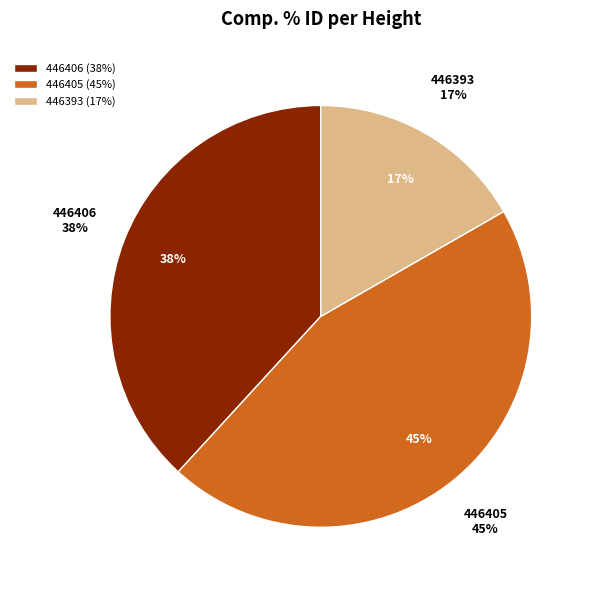

To the nearest percent, what is the difference between the 446405 and 446406 slice percentages?

7%